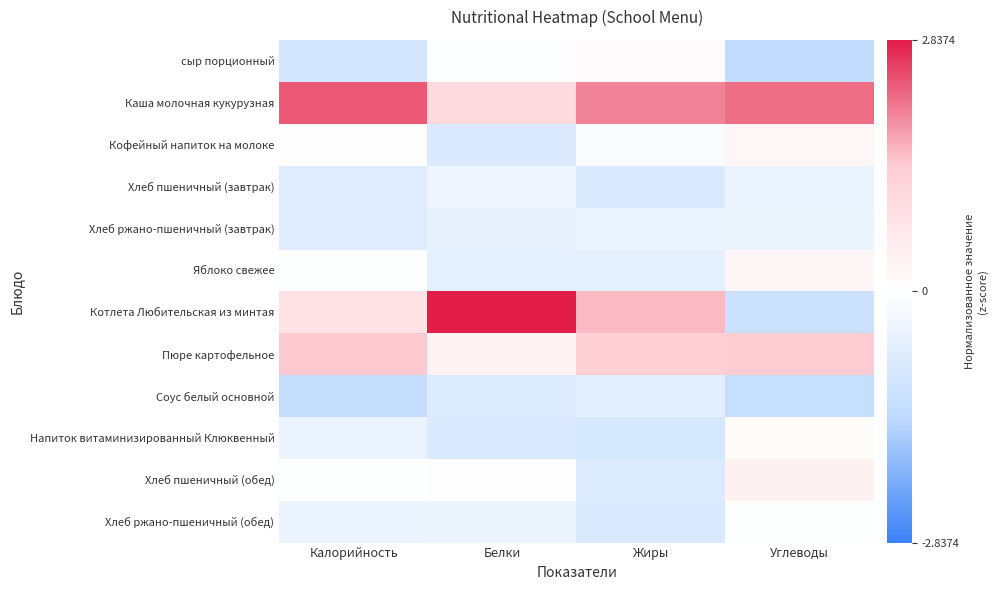

How many distinct data groups are displayed?

12